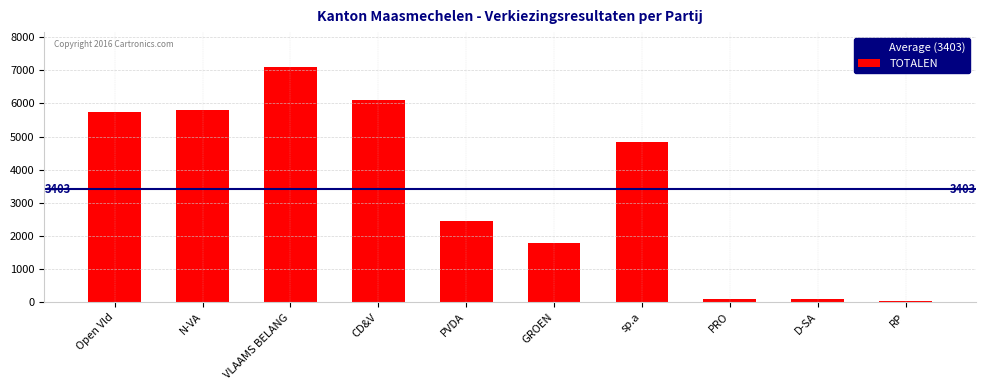

Which has a higher value, CD&V or VLAAMS BELANG?

VLAAMS BELANG